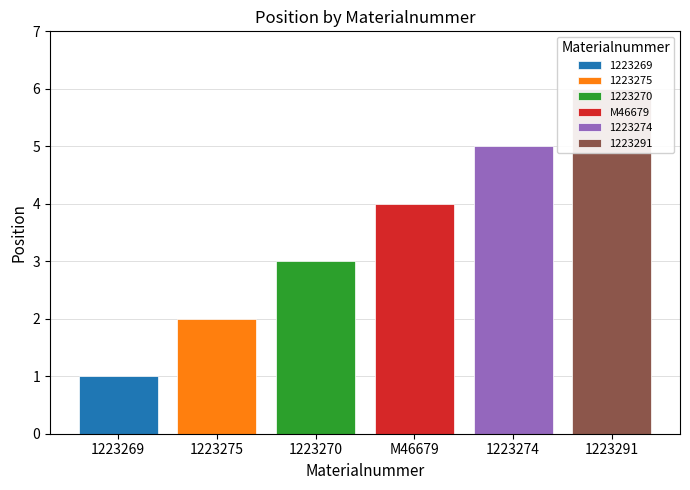

List the labels in order of value, smallest first.

1223269, 1223275, 1223270, M46679, 1223274, 1223291